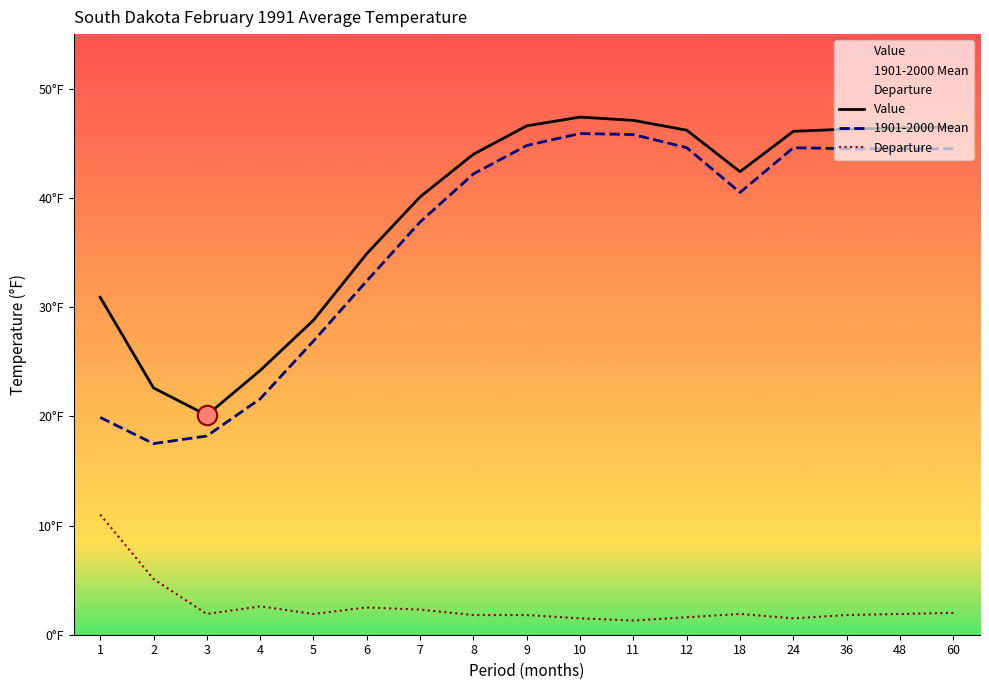

Which series has the largest total across all categories?

Value